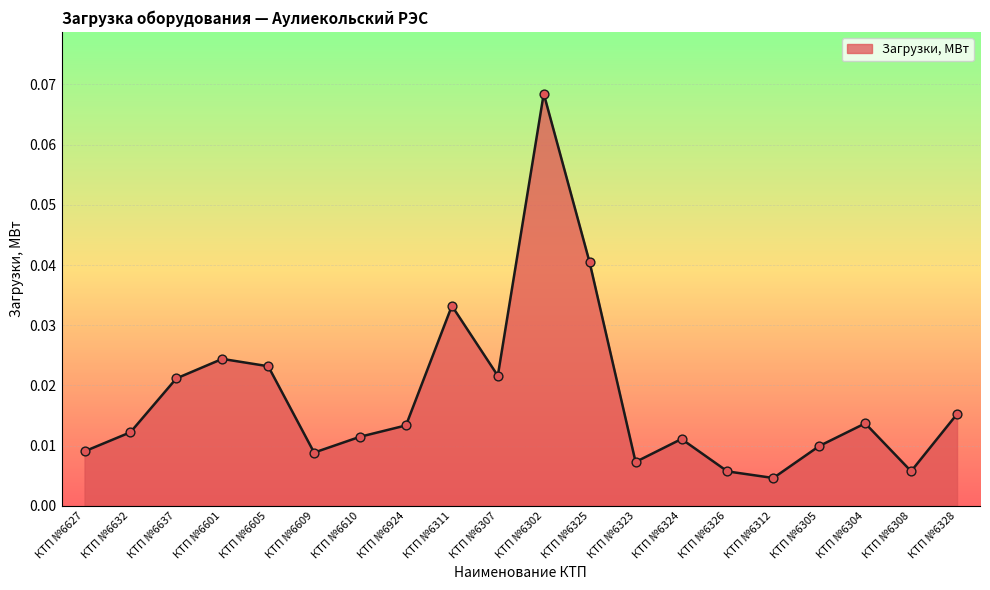

Which has a higher value, КТП №6305 or КТП №6326?

КТП №6305